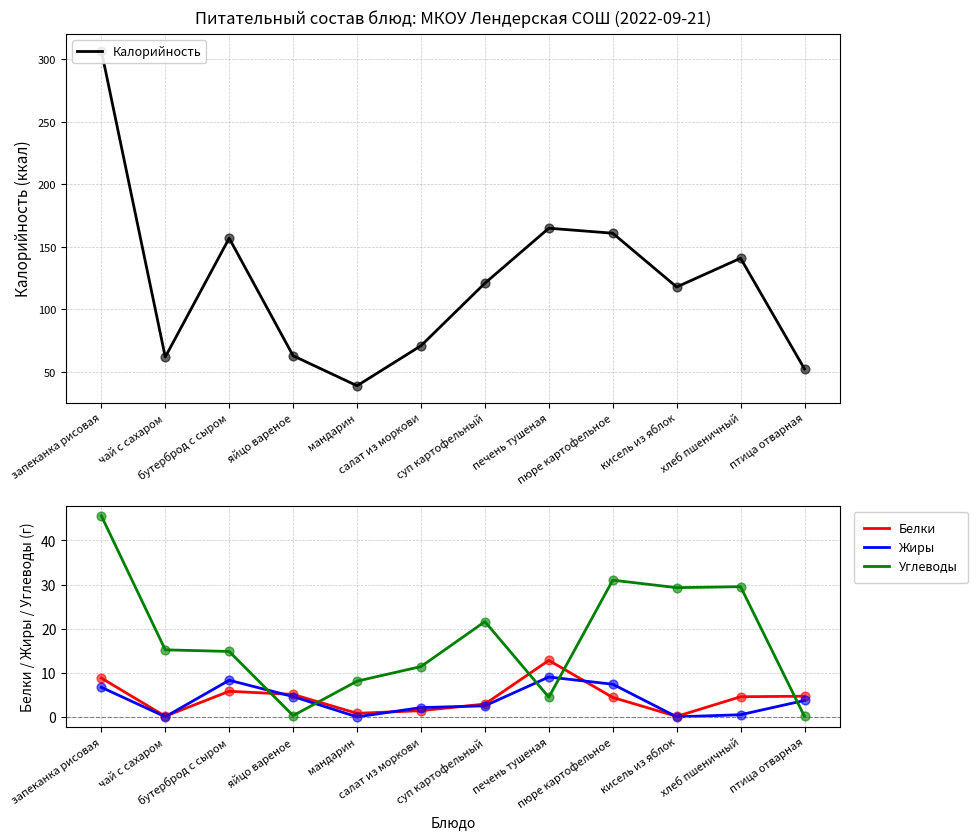

At how many categories does at least one series exceed 30?

12